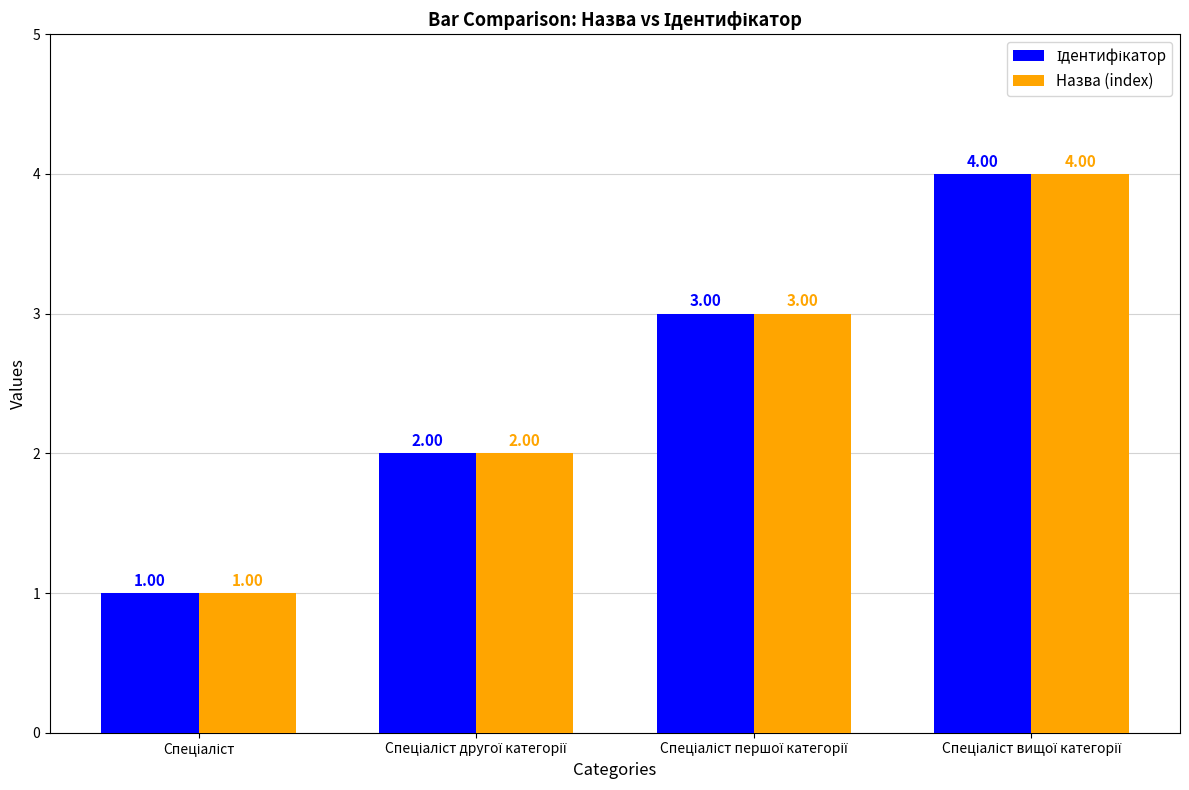

What is the difference between the maximum and minimum values in the Назва (index) series?

3